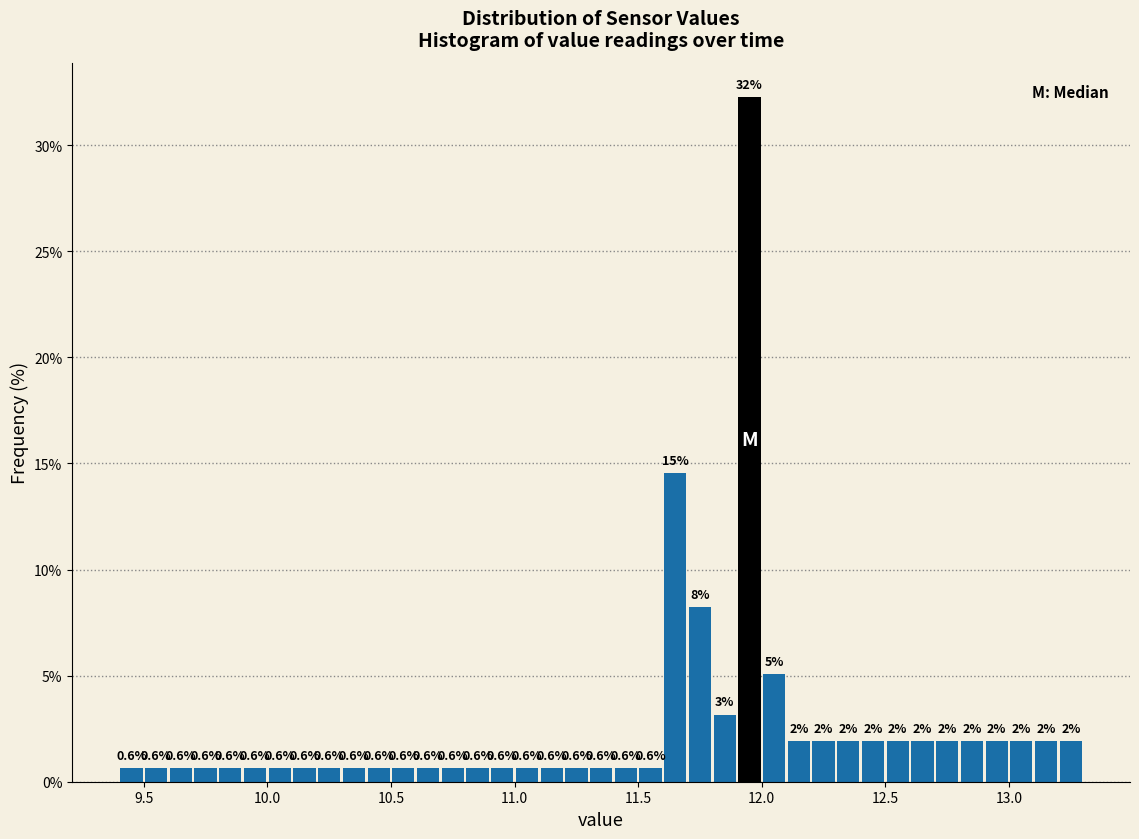

Around what value on the x-axis is the tallest bar? Give the approximate position of its centre, as read against the axis.

11.95